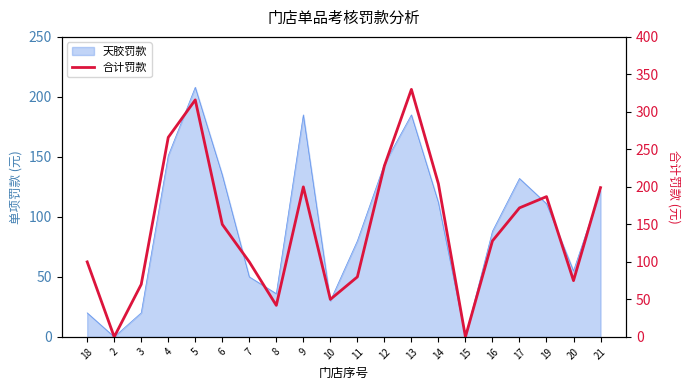

At which category does the data reach its first local peak?

5